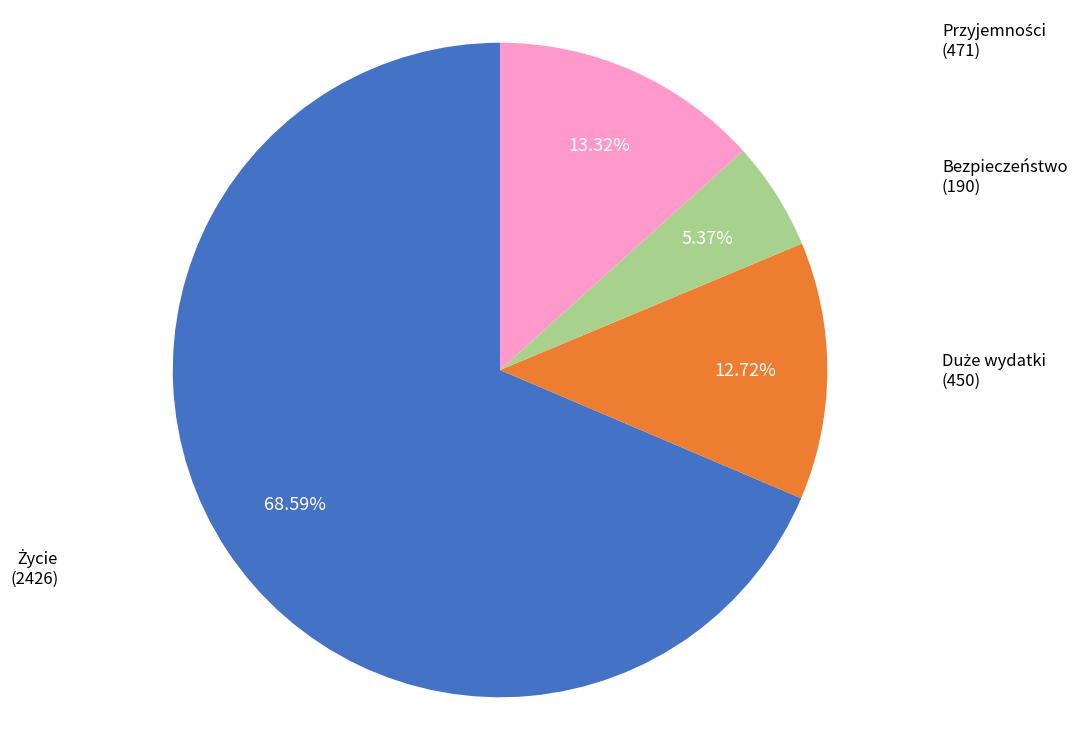

Does any single category account for the majority?

Yes